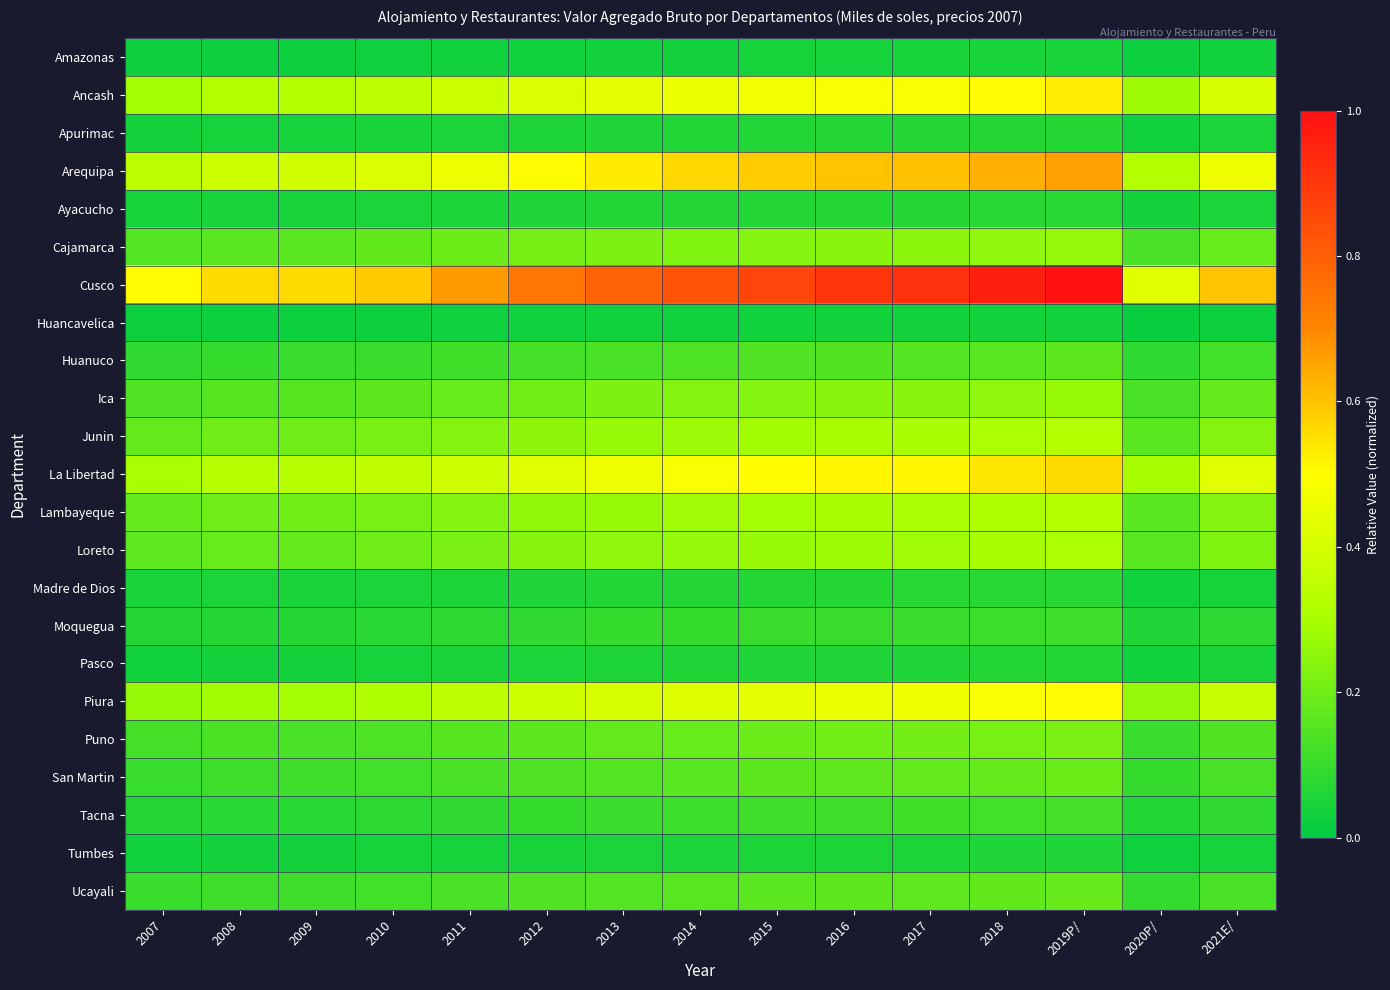

At how many categories does at least one series exceed 0?

15